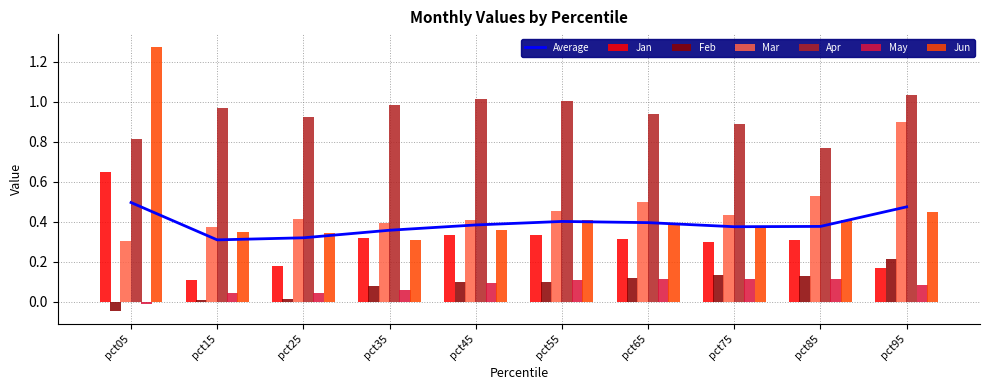

Is it true that Jan equals 0.5 at pct35?

False